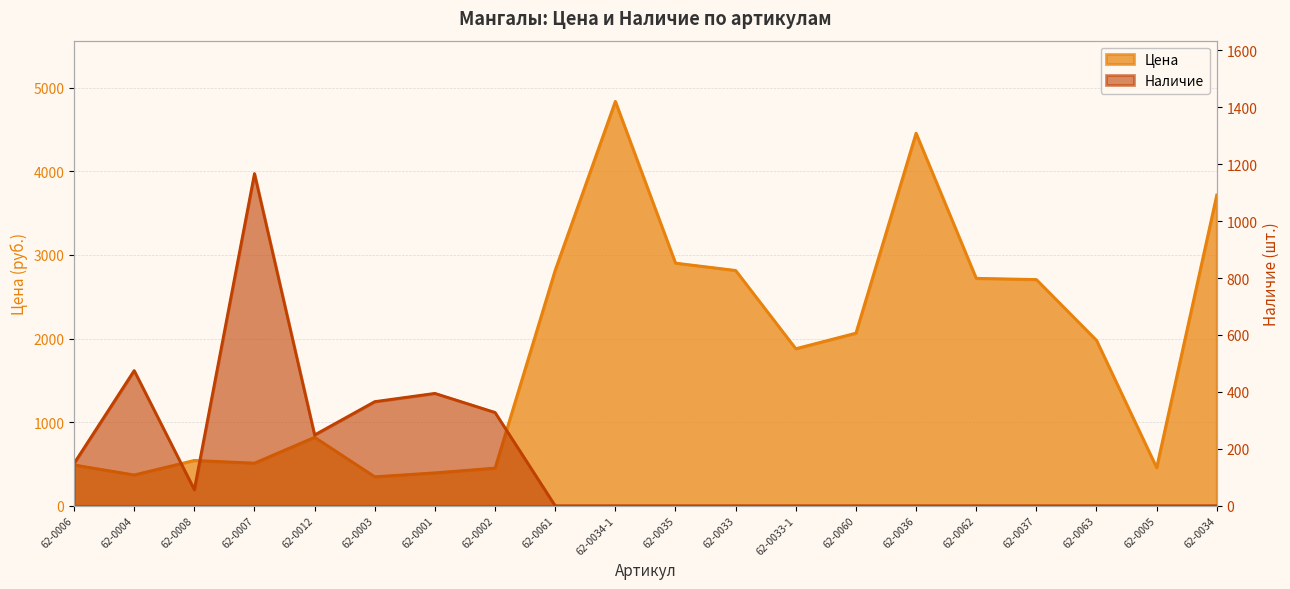

True or false: Наличие has a value of 699.7 at 62-0033-1.

False